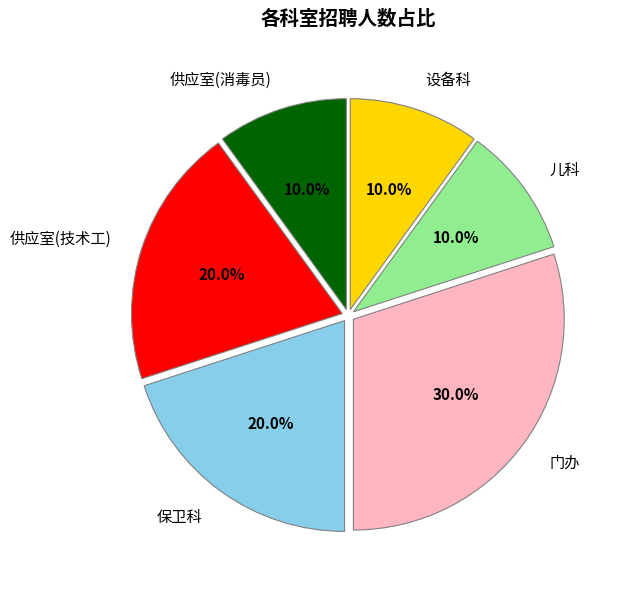

True or false: 门办 accounts for 43% of the total.

False